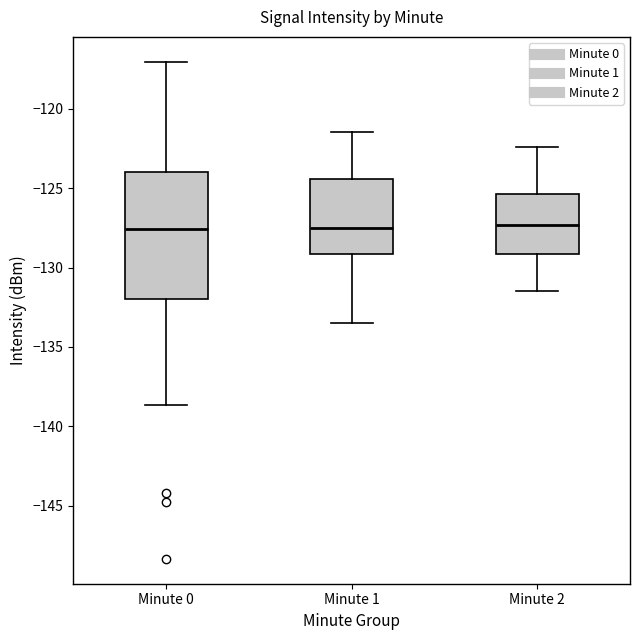

Comparing the boxes themselves (not the whiskers), which one is the tallest?

Minute 0